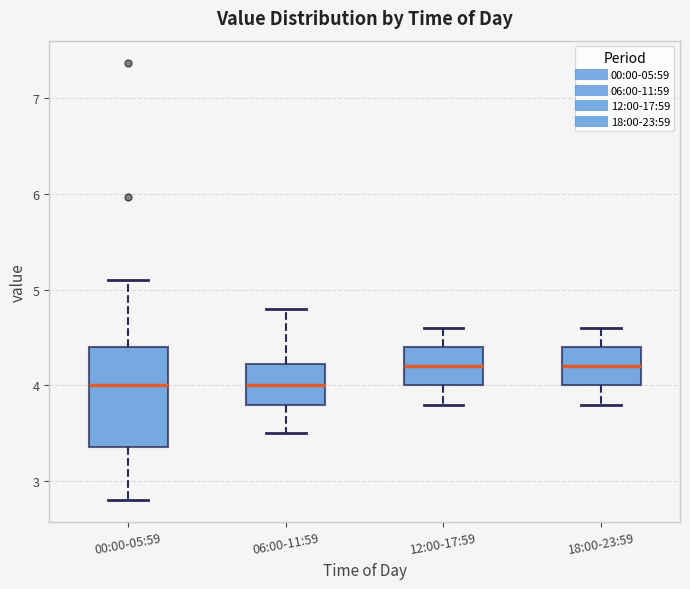

Reading left to right, transcribe this box plot: for each box, give where its median line is, the range the box spans, and where its two whiskers end, as read against the y-axis. The values are not printed on the chart, so give them approximately, as read against the axis.

00:00-05:59: median 4.0, box 3.4 to 4.4, whiskers 2.8 to 5.1
06:00-11:59: median 4.0, box 3.8 to 4.2, whiskers 3.5 to 4.8
12:00-17:59: median 4.2, box 4.0 to 4.4, whiskers 3.8 to 4.6
18:00-23:59: median 4.2, box 4.0 to 4.4, whiskers 3.8 to 4.6